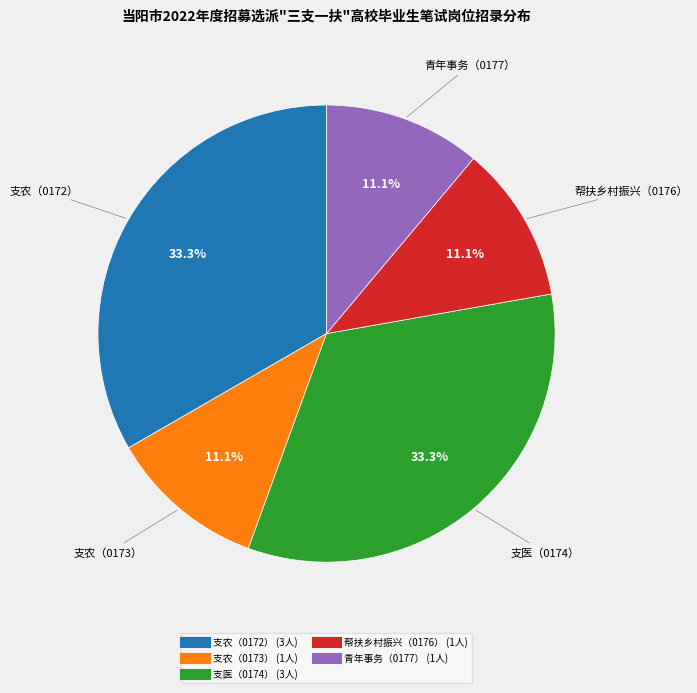

Combined, what portion of the pie is 支农（0172） and 青年事务（0177）?

44.4%